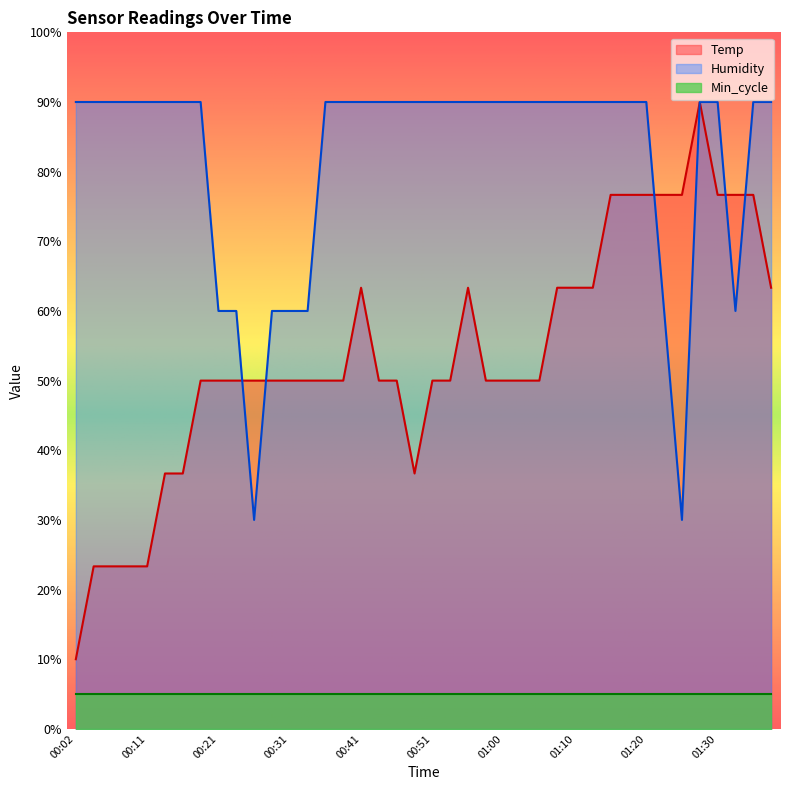

The value of Temp at 01:22 is 101.9. True or false?

False